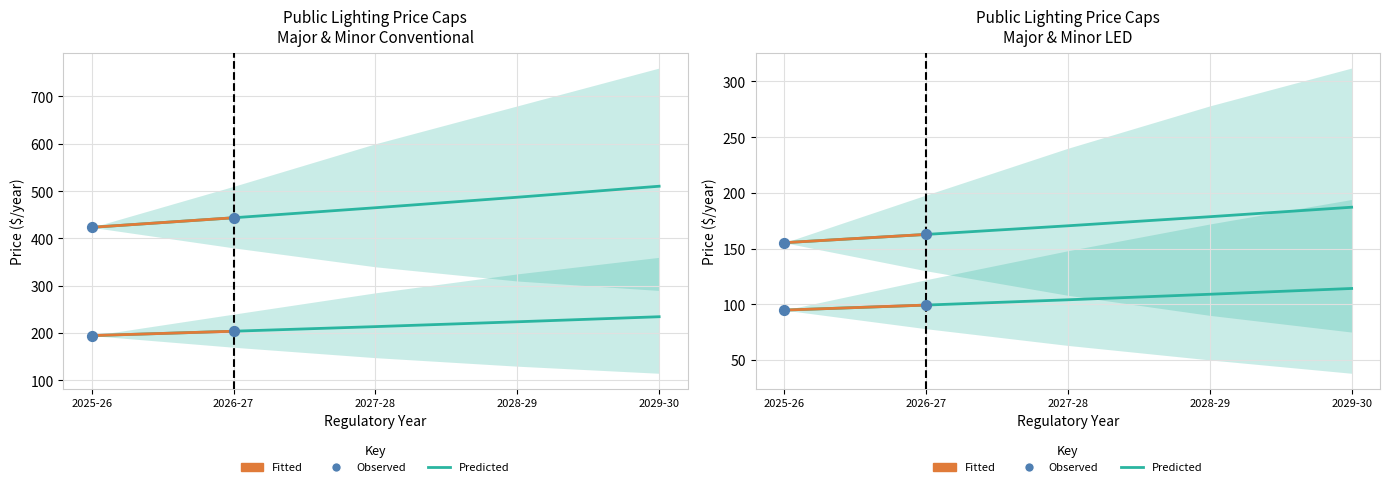

Which series has the widest spread of Y values?

Major Conventional